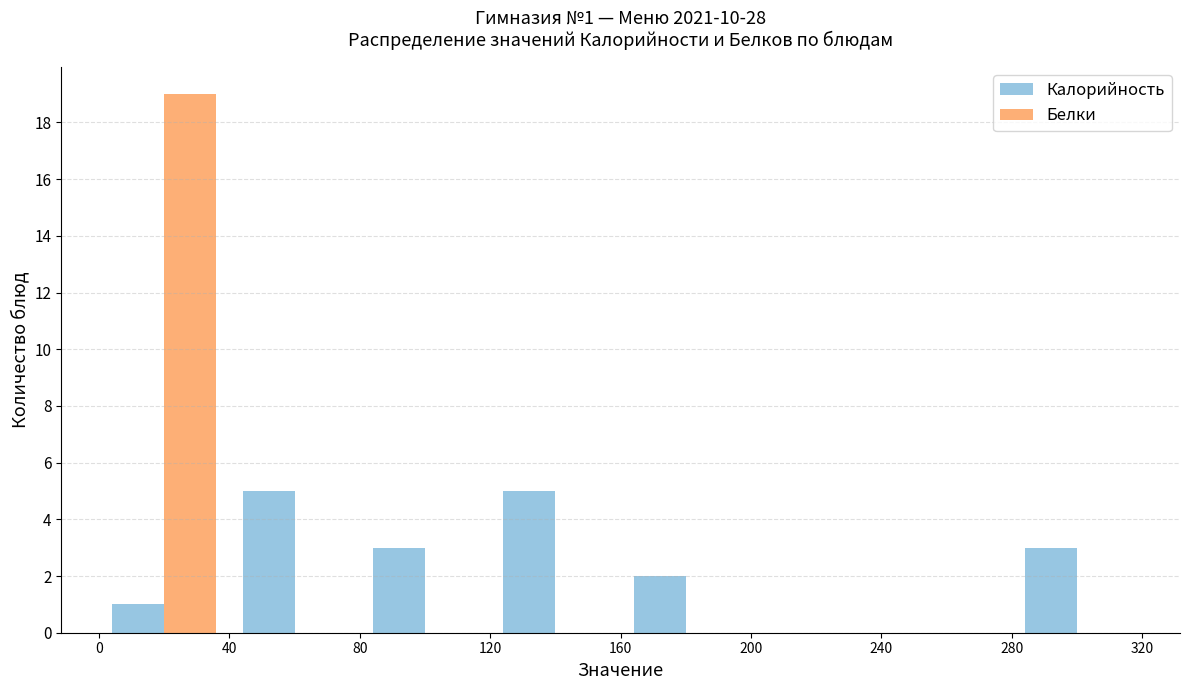

In the Белки series, which range on the x-axis has the tallest bar?

0 to 40